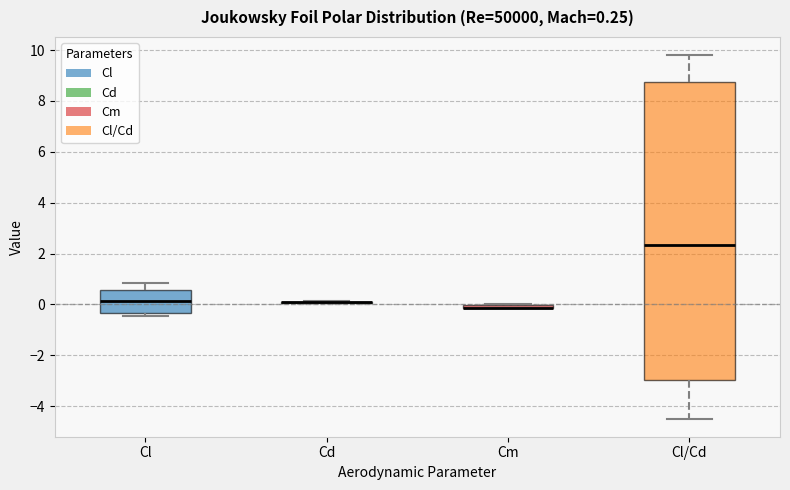

Comparing the boxes themselves (not the whiskers), which one is the tallest?

Cl/Cd